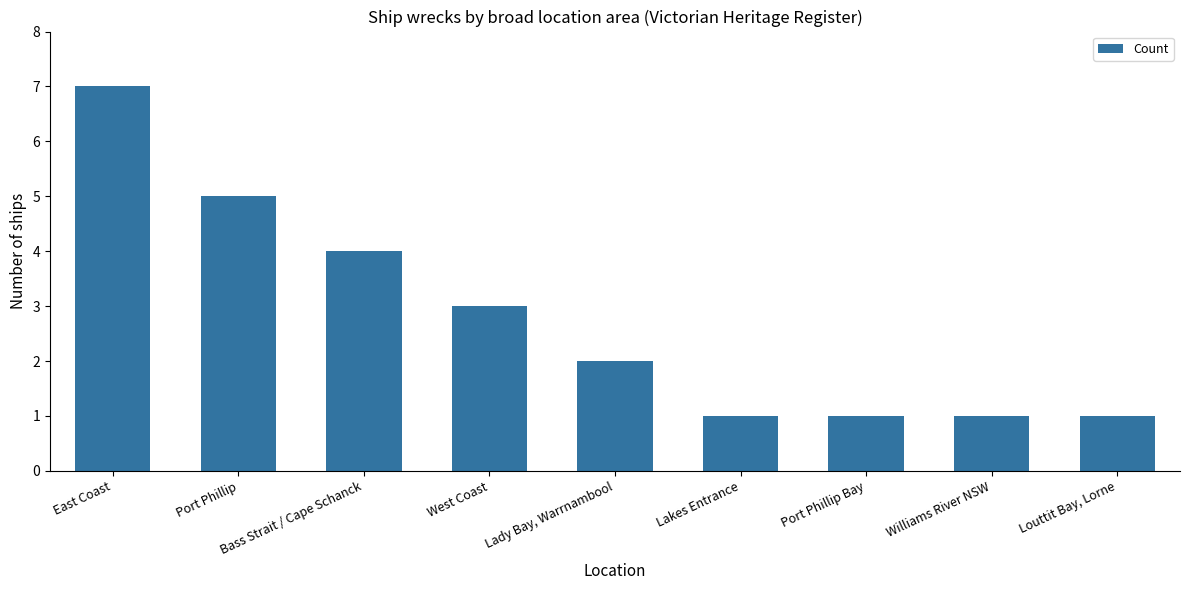

What is the minimum value shown in the chart?

1